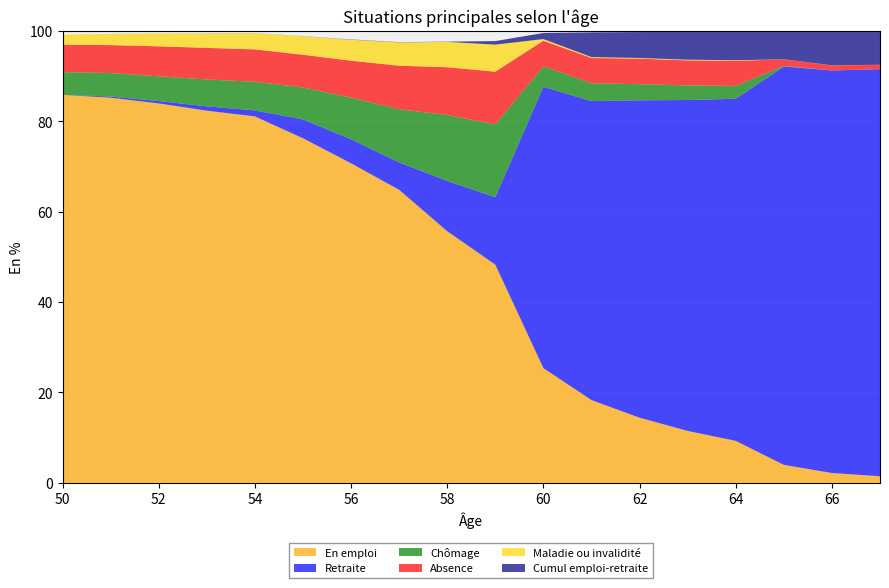

Reading left to right, what are all the values shown in this chart?

En emploi: 85.9	85.2	84.0	82.4	81.1	76.3	70.7	64.9	55.7	48.3	25.4	18.3	14.4	11.5	9.3	4.0	2.2	1.4
Retraite: 0.0	0.2	0.5	1.0	1.3	4.2	5.3	6.1	11.1	14.9	62.3	66.2	70.3	73.3	75.7	88.2	89.1	90.1
Chômage: 5.0	5.2	5.5	6.0	6.3	7.1	9.2	11.8	14.6	16.1	4.5	4.0	3.6	3.2	2.8	0.1	0.0	0.0
Absence: 6.1	6.2	6.6	7.0	7.2	7.2	8.2	9.6	10.6	11.7	5.7	5.6	5.7	5.5	5.6	1.4	1.1	1.0
Maladie ou invalidité: 2.2	2.5	2.8	3.2	3.6	4.1	4.7	5.2	5.6	6.0	0.4	0.2	0.1	0.1	0.1	0.0	0.0	0.0
Cumul emploi-retraite: 0.0	0.0	0.0	0.0	0.0	0.0	0.1	0.1	0.1	0.8	1.4	5.5	5.7	6.2	6.3	6.2	7.6	7.5